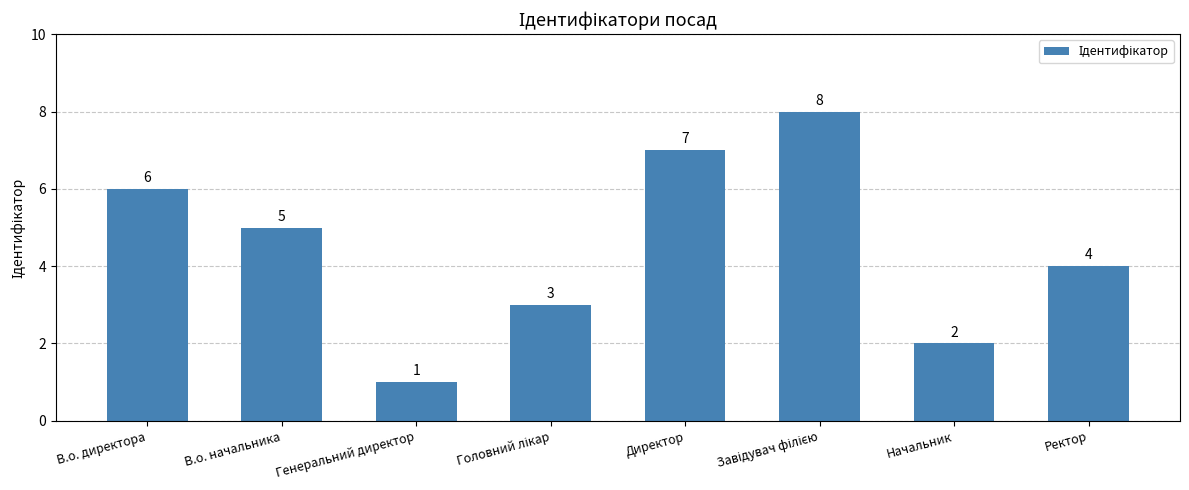

What position from the left is Ректор?

8